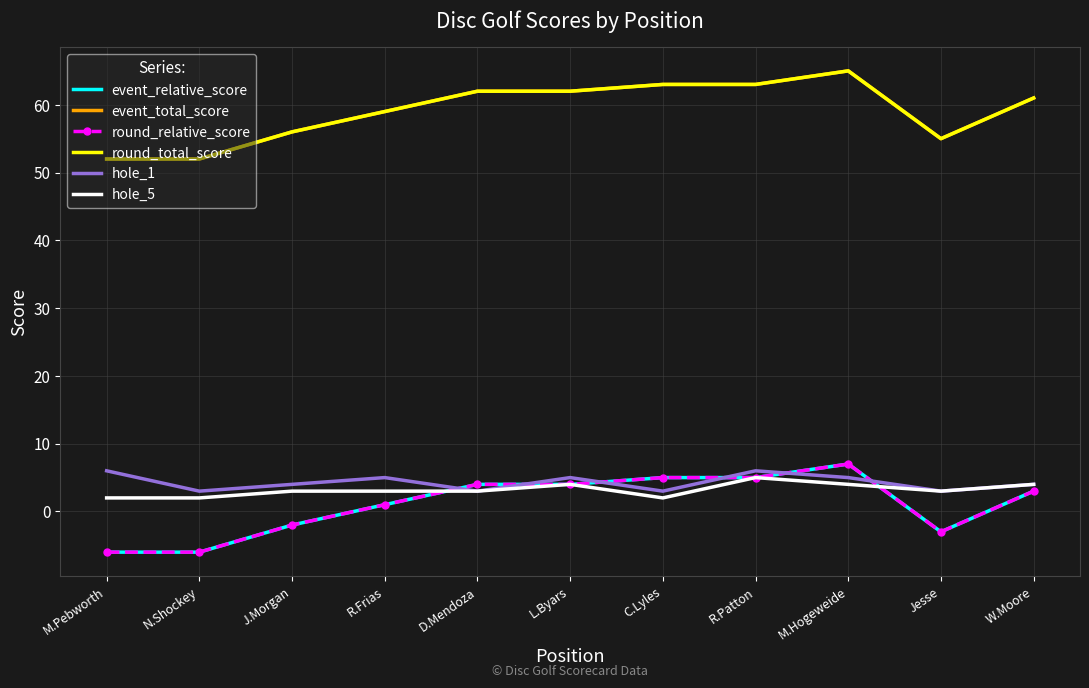

Reading left to right, what are all the values shown in this chart?

event_relative_score: M.Pebworth=-6	N.Shockey=-6	J.Morgan=-2	R.Frias=1	D.Mendoza=4	L.Byars=4	C.Lyles=5	R.Patton=5	M.Hogeweide=7	Jesse=-3	W.Moore=3
event_total_score: M.Pebworth=52	N.Shockey=52	J.Morgan=56	R.Frias=59	D.Mendoza=62	L.Byars=62	C.Lyles=63	R.Patton=63	M.Hogeweide=65	Jesse=55	W.Moore=61
round_relative_score: M.Pebworth=-6	N.Shockey=-6	J.Morgan=-2	R.Frias=1	D.Mendoza=4	L.Byars=4	C.Lyles=5	R.Patton=5	M.Hogeweide=7	Jesse=-3	W.Moore=3
round_total_score: M.Pebworth=52	N.Shockey=52	J.Morgan=56	R.Frias=59	D.Mendoza=62	L.Byars=62	C.Lyles=63	R.Patton=63	M.Hogeweide=65	Jesse=55	W.Moore=61
hole_1: M.Pebworth=6	N.Shockey=3	J.Morgan=4	R.Frias=5	D.Mendoza=3	L.Byars=5	C.Lyles=3	R.Patton=6	M.Hogeweide=5	Jesse=3	W.Moore=4
hole_5: M.Pebworth=2	N.Shockey=2	J.Morgan=3	R.Frias=3	D.Mendoza=3	L.Byars=4	C.Lyles=2	R.Patton=5	M.Hogeweide=4	Jesse=3	W.Moore=4